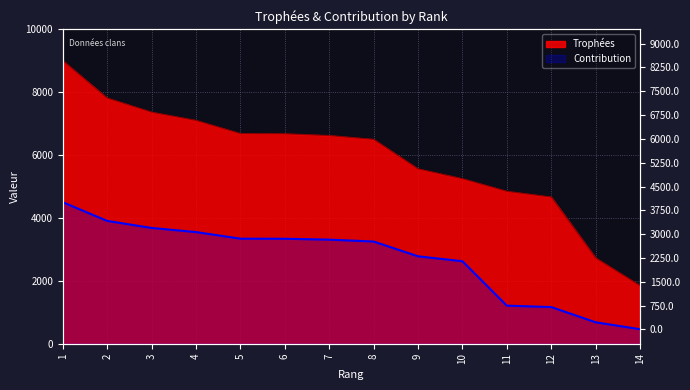

Which category has the lowest value across all series?

14